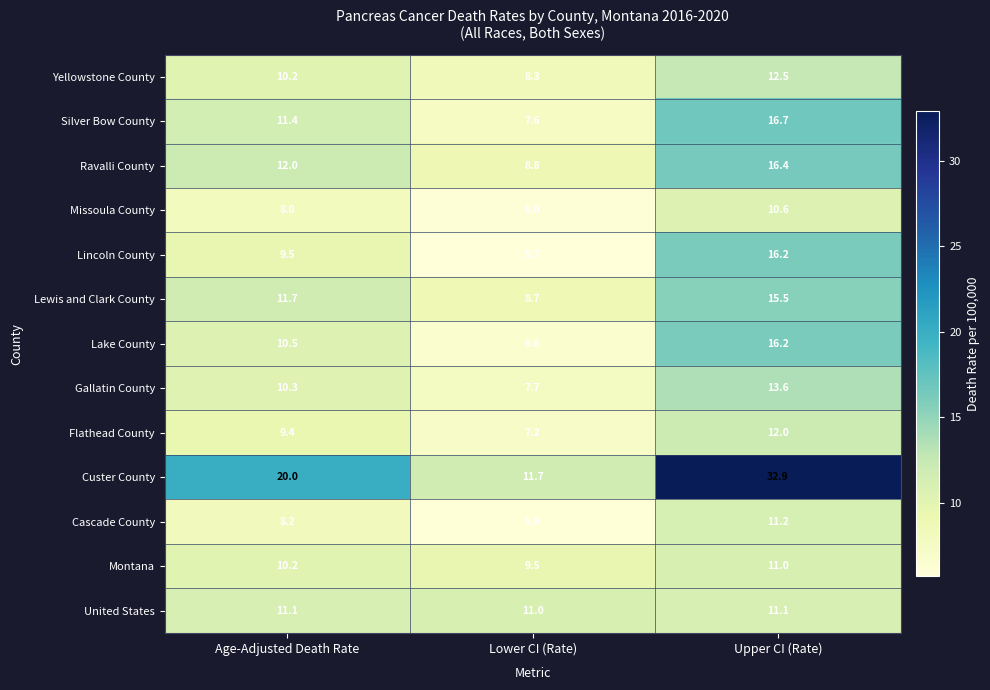

True or false: Lewis and Clark County has a value of 6.1 at Age-Adjusted Death Rate.

False